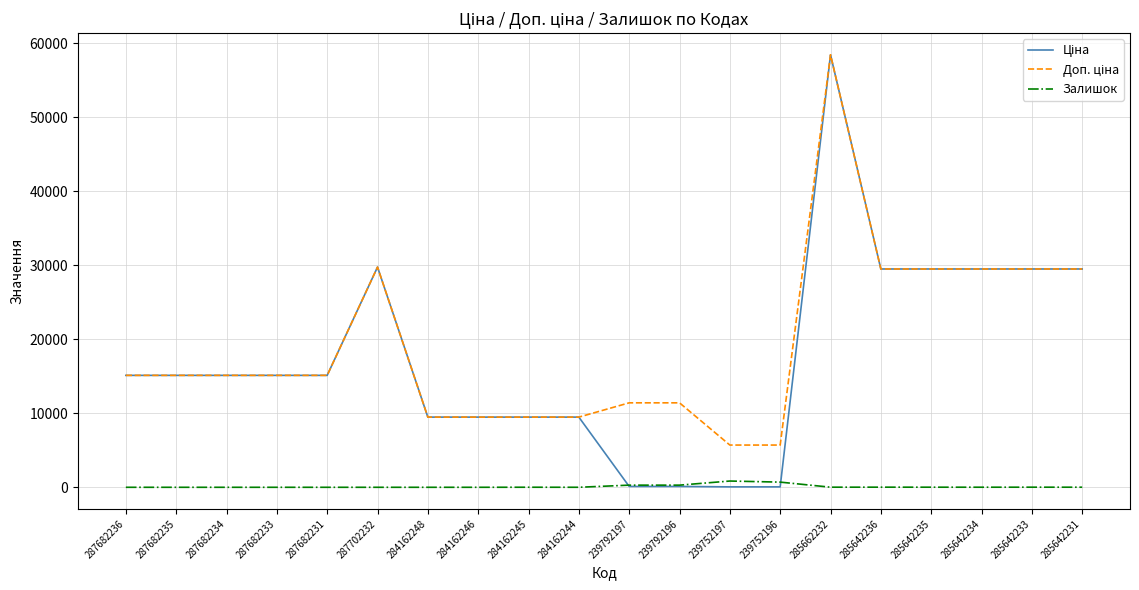

At which category does the chart reach its peak across all series?

285662232